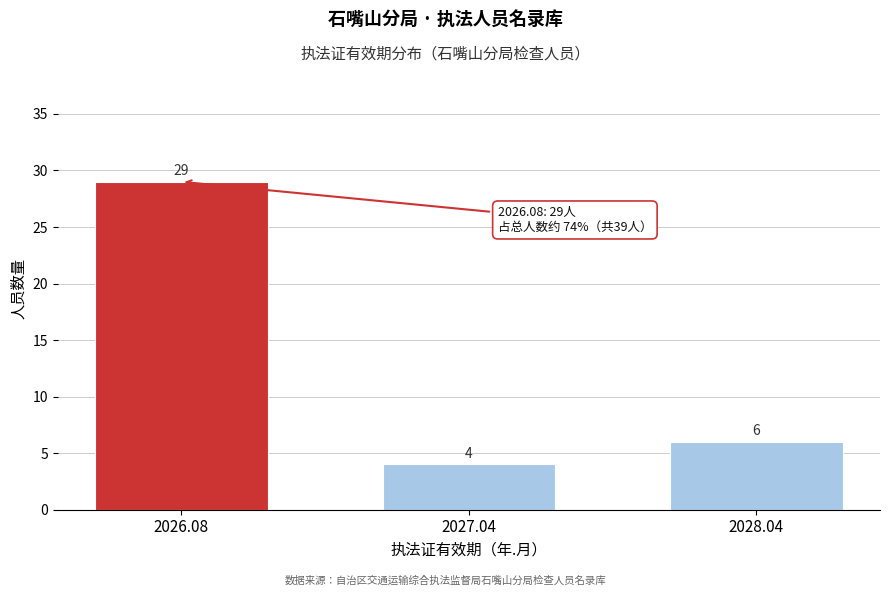

Reading left to right, transcribe all the data shown in this chart.

2026.08=29	2027.04=4	2028.04=6